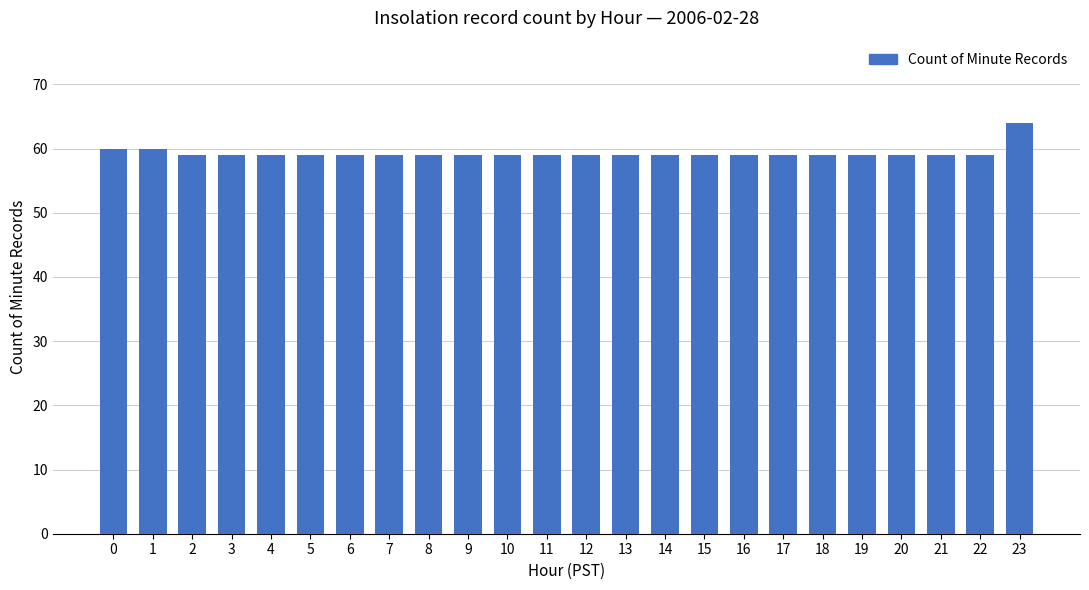

What is the value of the 21st bar from the left?

59